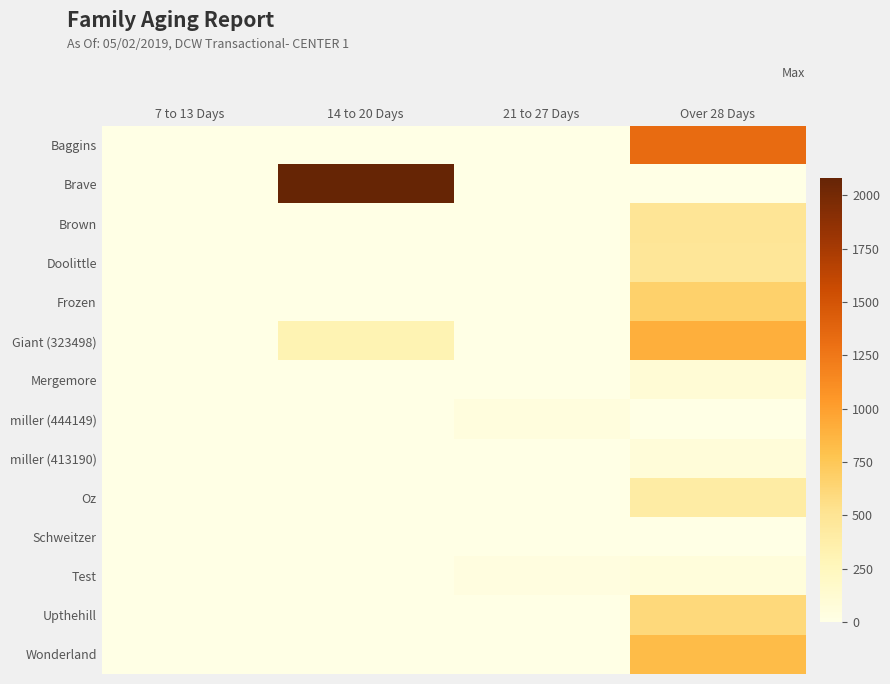

At how many categories does at least one series exceed 758?

2